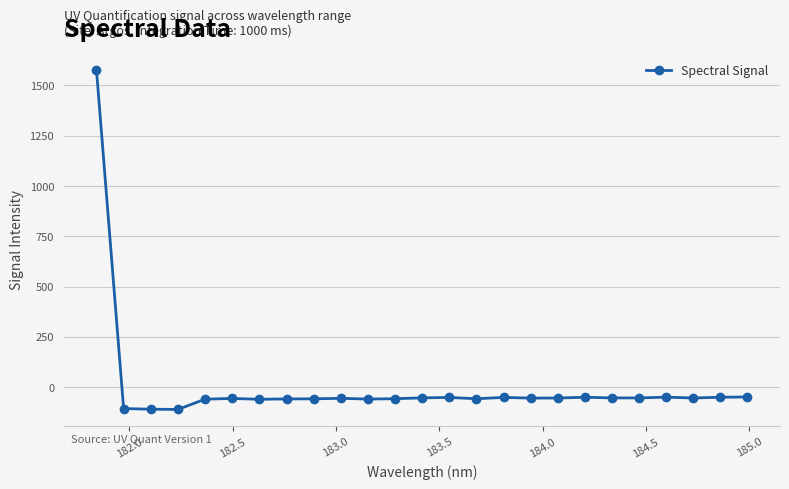

True or false: there are more than 2 points higher than both neighbors.

True